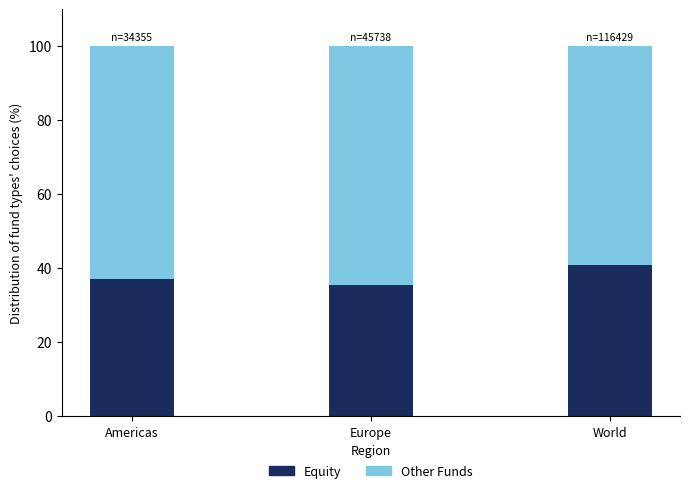

What is the maximum value for Equity?

40.8